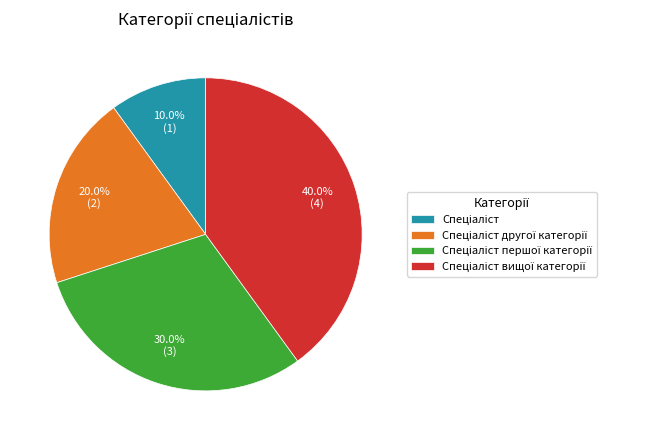

Does any single category account for the majority?

No